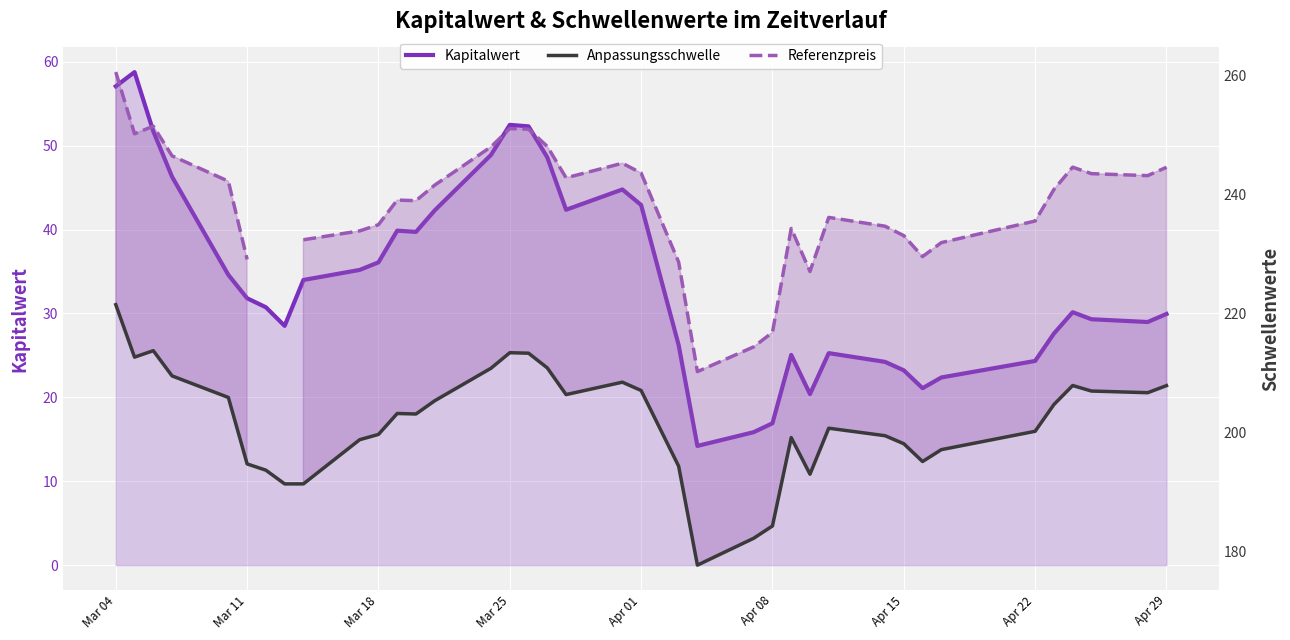

In Anpassungsschwelle, how many points are lower than both neighbors (excluding endpoints)?

7